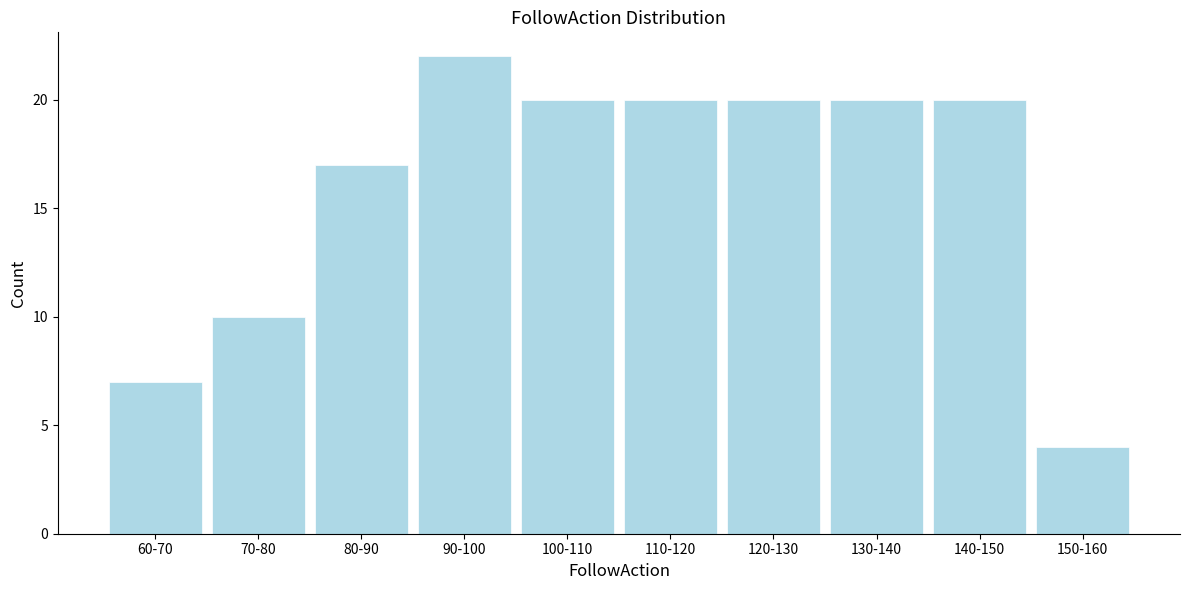

Reading left to right, list all the values displayed in this chart.

60-70=7	70-80=10	80-90=17	90-100=22	100-110=20	110-120=20	120-130=20	130-140=20	140-150=20	150-160=4